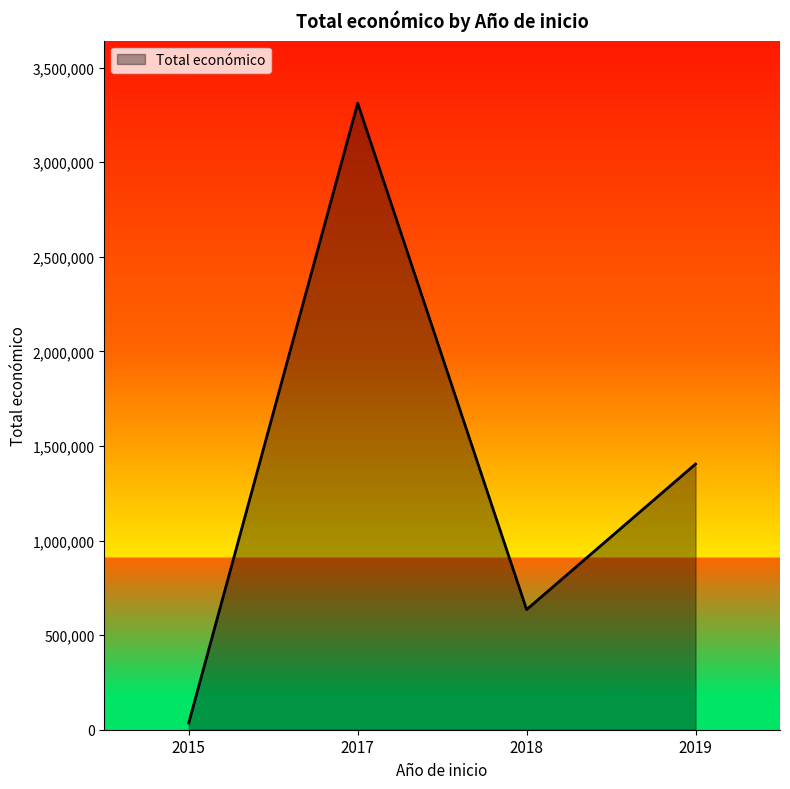

The value at 2019 is 2392915. True or false?

False